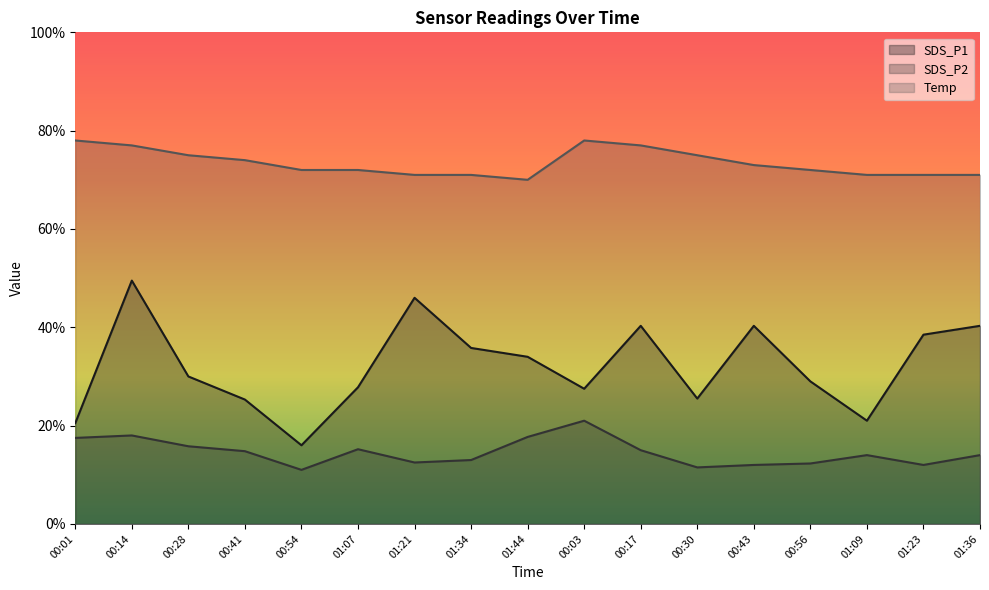

Which has a higher value, 00:30 or 01:07?

01:07